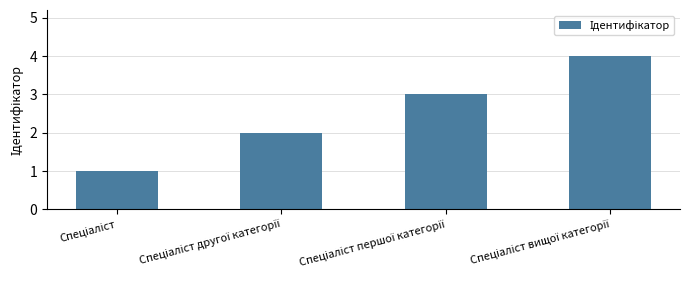

What is the difference between the maximum and minimum values?

3